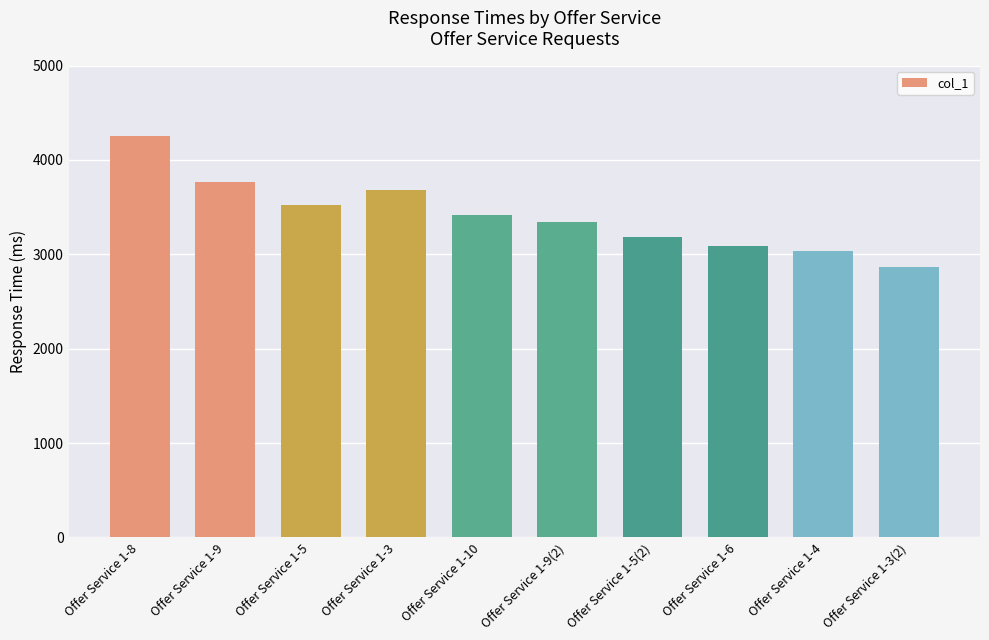

Which category has the highest value across all series?

Offer Service 1-8